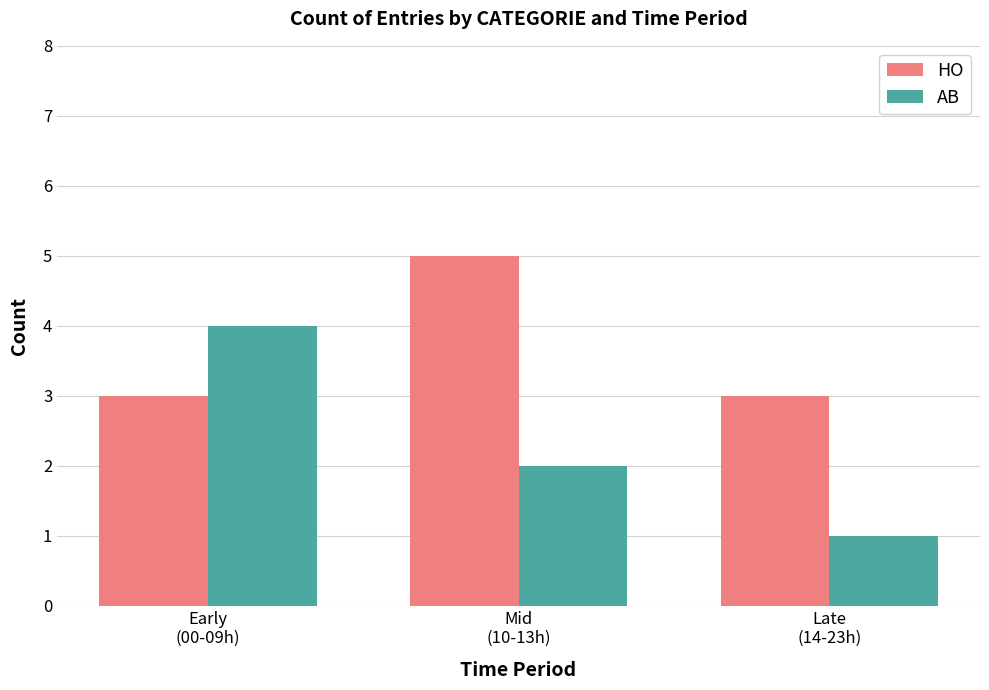

How many groups of bars are there?

3